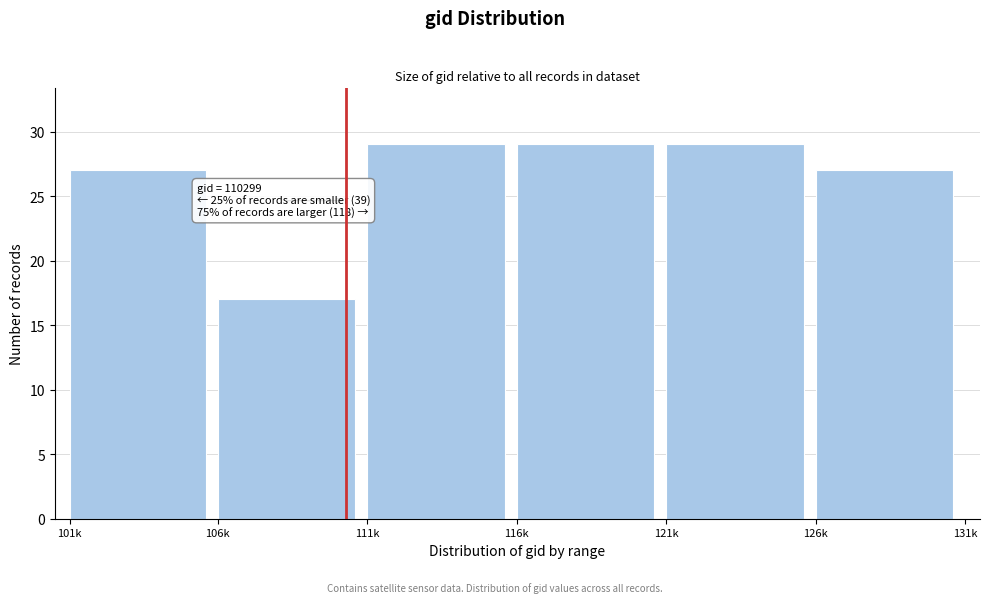

Reading left to right, what are all the values shown in this chart?

101k=27	106k=17	111k=29	116k=29	121k=29	126k=27